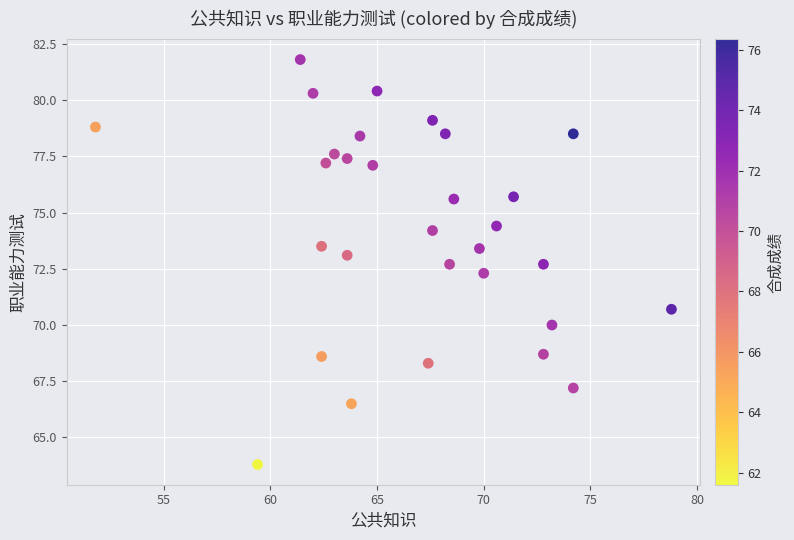

What Y value in the scatter plot is closest to 72?

72.3